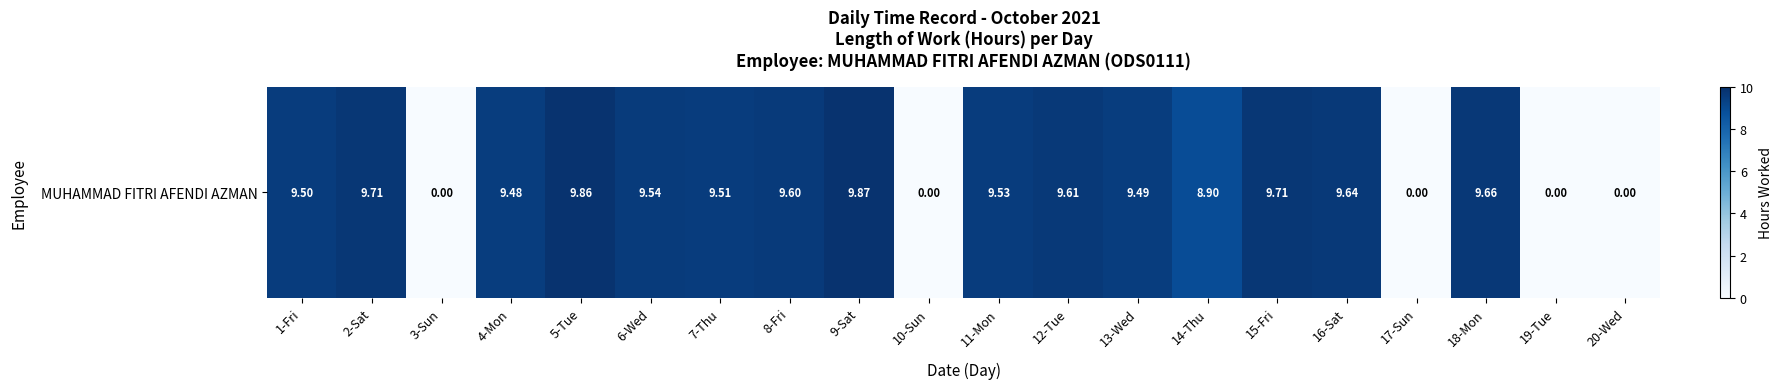

The chart shows a value of 3.3 at 19-Tue. True or false?

False